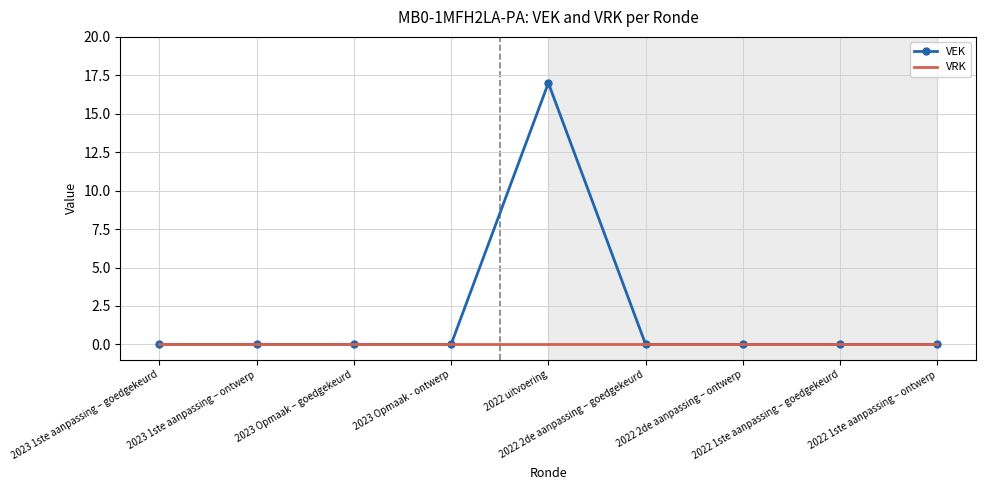

What are all the series names shown in the legend?

VEK, VRK